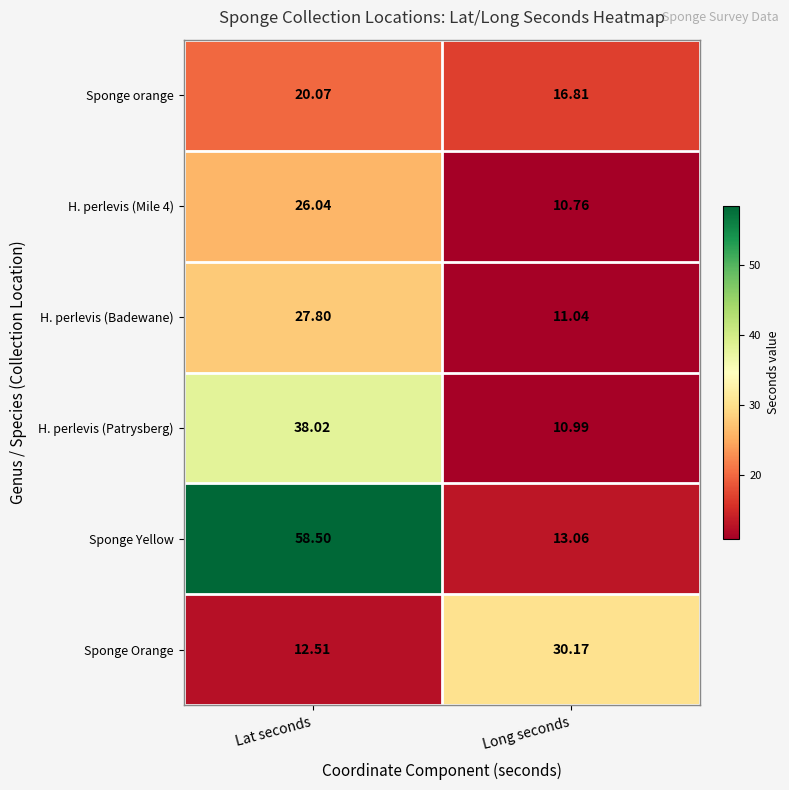

Which series changed the most between Lat seconds and Long seconds?

Sponge Yellow